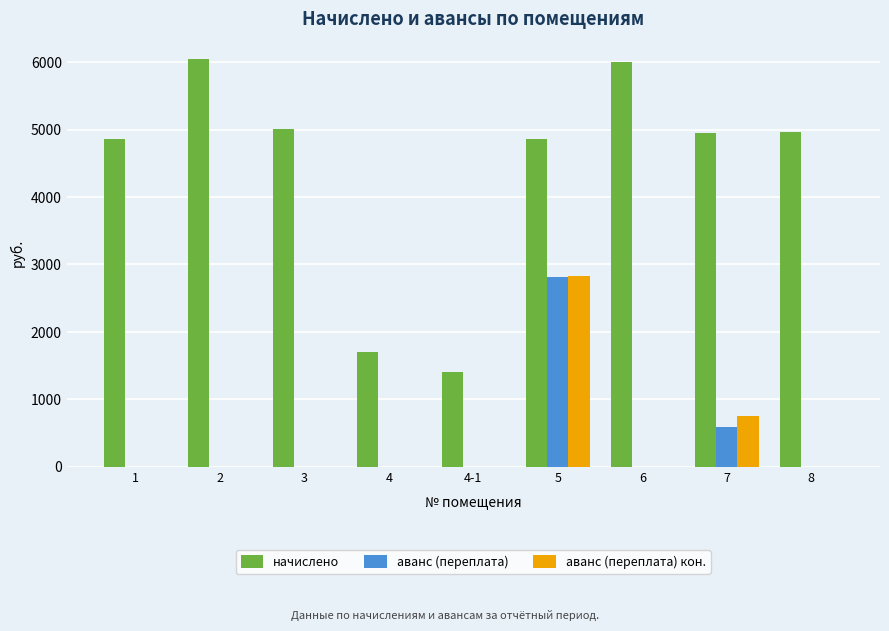

What is the highest value of the аванс (переплата) кон. series?

2831.3